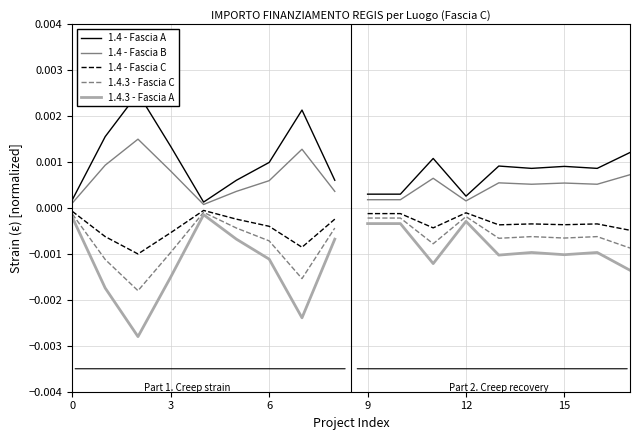

True or false: 1.4.3 - Fascia A and 1.4 - Fascia C cross at least once.

False